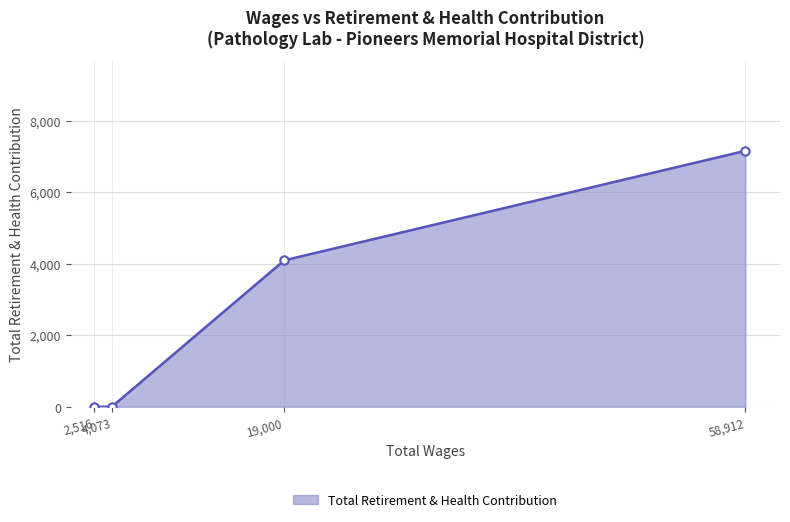

Between 4,073 and 2,516, which is larger?

4,073